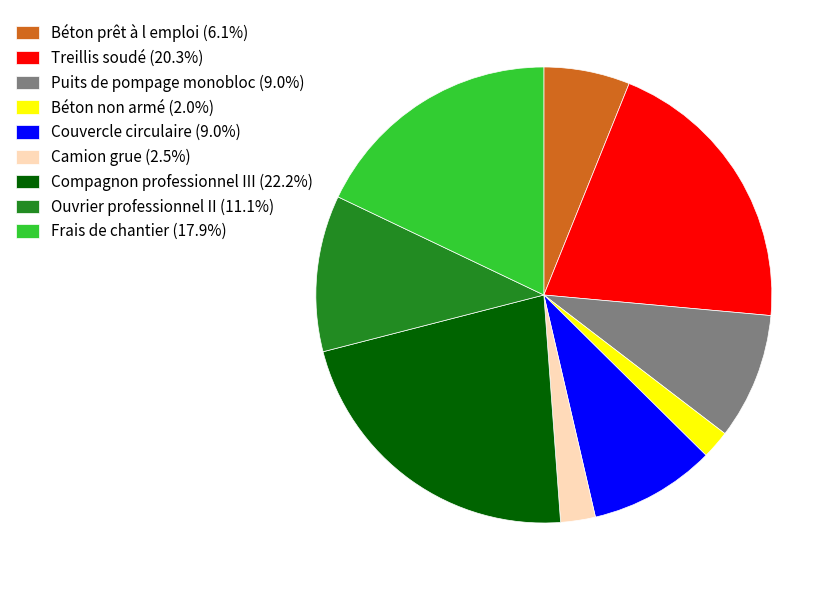

Combined, do Compagnon professionnel III (22.2%) and Frais de chantier (17.9%) account for over 50%?

No